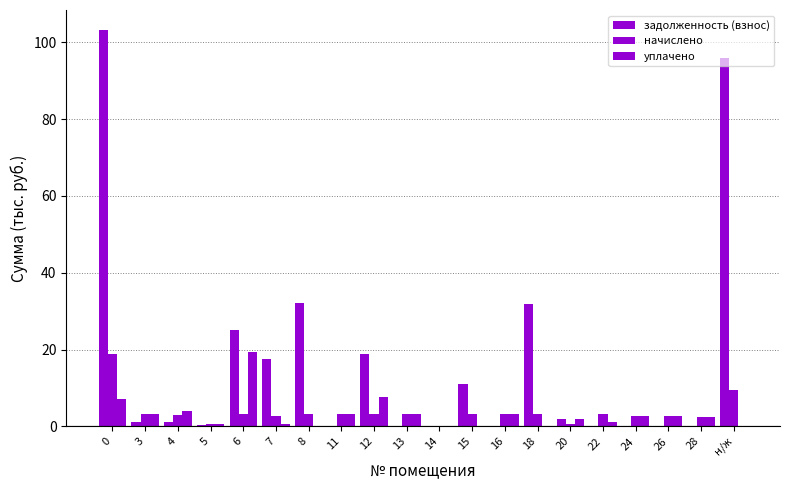

What is the total value across all series at 3?

7.2